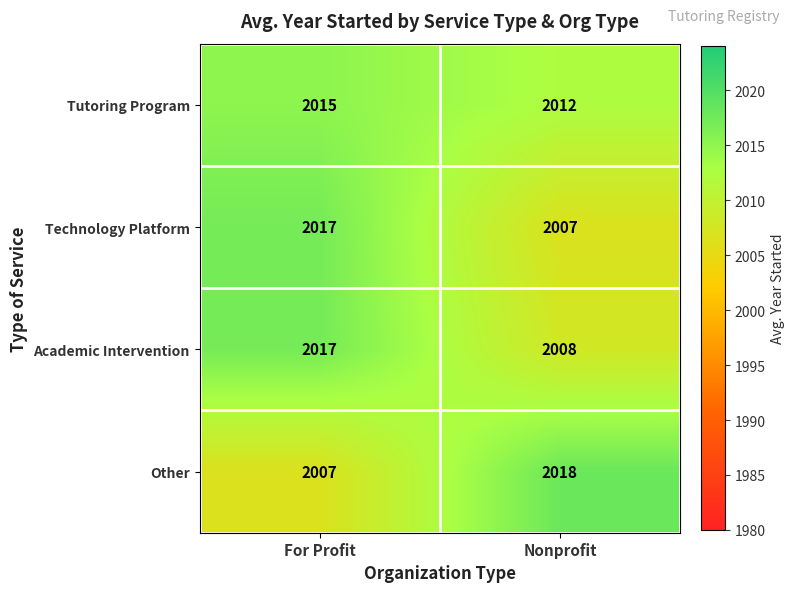

What is the approximate value of Technology Platform at For Profit?

2017